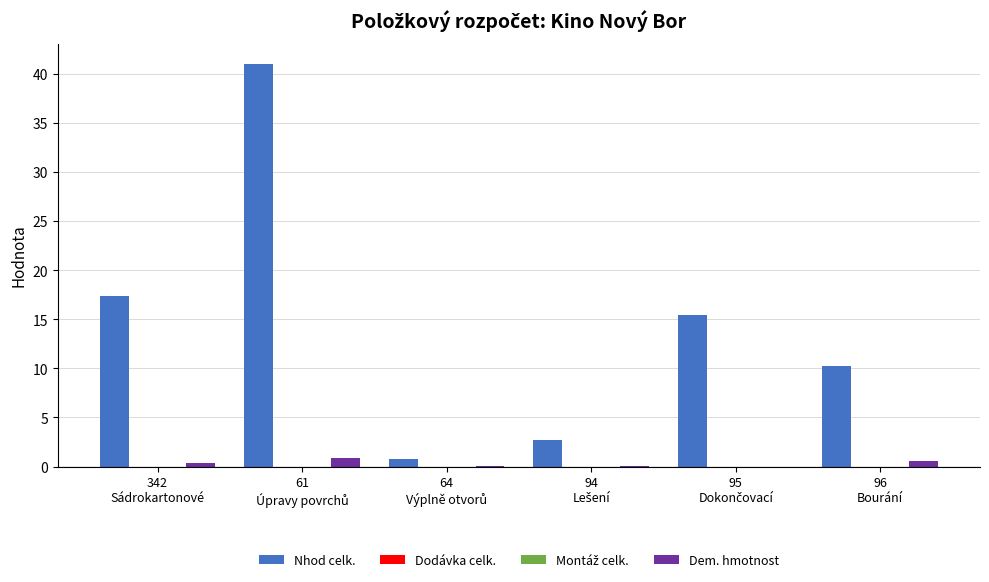

At which label does Montáž celk. reach its minimum?

342
Sádrokartonové